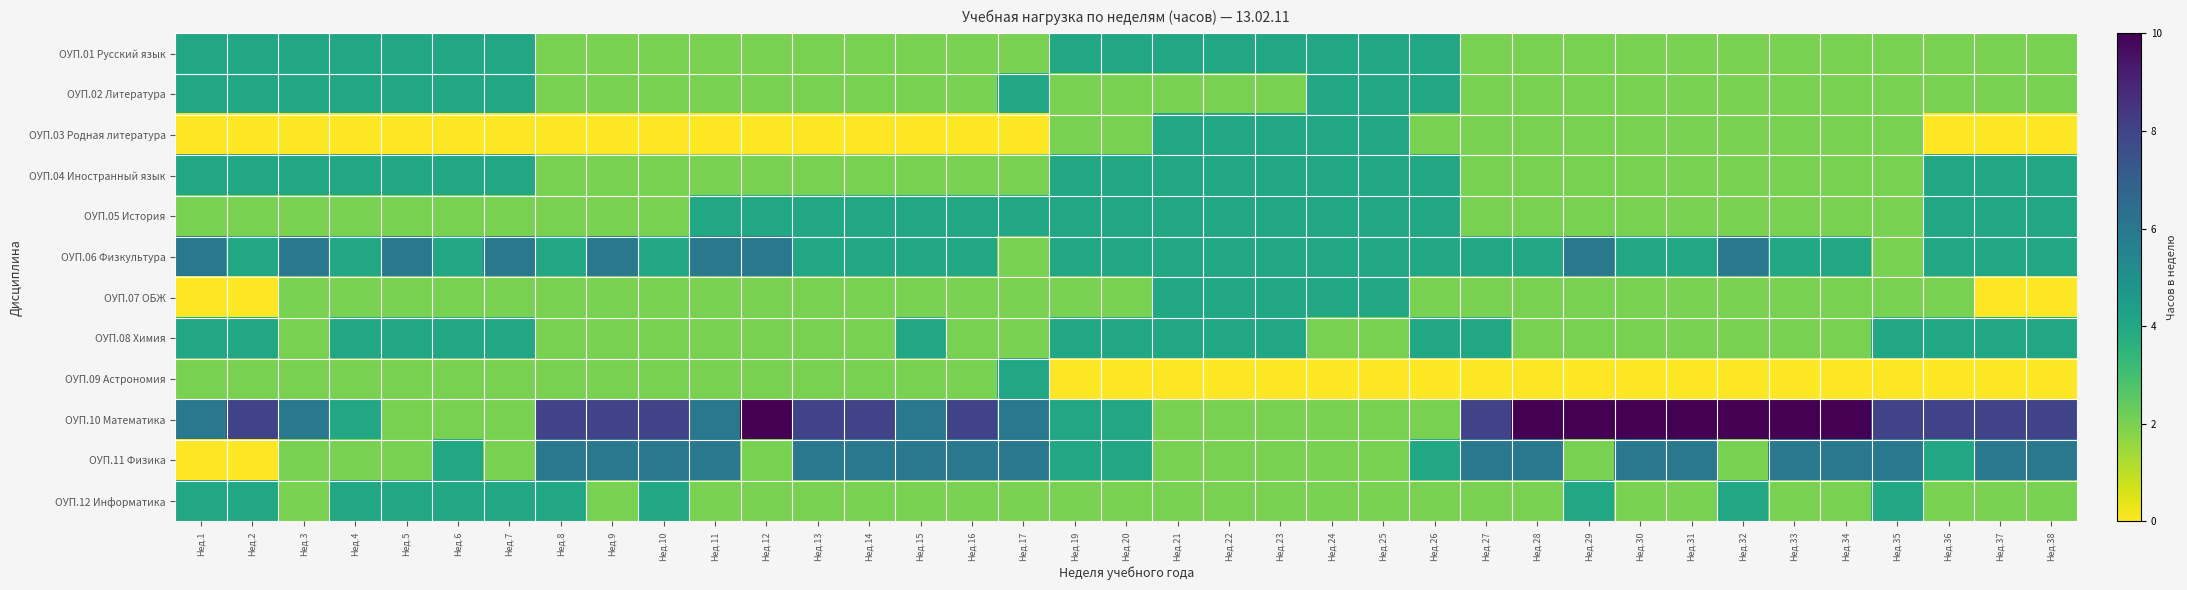

Reading left to right, list all the values displayed in this chart.

ОУП.01 Русский язык: Нед.1=4	Нед.2=4	Нед.3=4	Нед.4=4	Нед.5=4	Нед.6=4	Нед.7=4	Нед.8=2	Нед.9=2	Нед.10=2	Нед.11=2	Нед.12=2	Нед.13=2	Нед.14=2	Нед.15=2	Нед.16=2	Нед.17=2	Нед.19=4	Нед.20=4	Нед.21=4	Нед.22=4	Нед.23=4	Нед.24=4	Нед.25=4	Нед.26=4	Нед.27=2	Нед.28=2	Нед.29=2	Нед.30=2	Нед.31=2	Нед.32=2	Нед.33=2	Нед.34=2	Нед.35=2	Нед.36=2	Нед.37=2	Нед.38=2
ОУП.02 Литература: Нед.1=4	Нед.2=4	Нед.3=4	Нед.4=4	Нед.5=4	Нед.6=4	Нед.7=4	Нед.8=2	Нед.9=2	Нед.10=2	Нед.11=2	Нед.12=2	Нед.13=2	Нед.14=2	Нед.15=2	Нед.16=2	Нед.17=4	Нед.19=2	Нед.20=2	Нед.21=2	Нед.22=2	Нед.23=2	Нед.24=4	Нед.25=4	Нед.26=4	Нед.27=2	Нед.28=2	Нед.29=2	Нед.30=2	Нед.31=2	Нед.32=2	Нед.33=2	Нед.34=2	Нед.35=2	Нед.36=2	Нед.37=2	Нед.38=2
ОУП.03 Родная литература: Нед.1=0	Нед.2=0	Нед.3=0	Нед.4=0	Нед.5=0	Нед.6=0	Нед.7=0	Нед.8=0	Нед.9=0	Нед.10=0	Нед.11=0	Нед.12=0	Нед.13=0	Нед.14=0	Нед.15=0	Нед.16=0	Нед.17=0	Нед.19=2	Нед.20=2	Нед.21=4	Нед.22=4	Нед.23=4	Нед.24=4	Нед.25=4	Нед.26=2	Нед.27=2	Нед.28=2	Нед.29=2	Нед.30=2	Нед.31=2	Нед.32=2	Нед.33=2	Нед.34=2	Нед.35=2	Нед.36=0	Нед.37=0	Нед.38=0
ОУП.04 Иностранный язык: Нед.1=4	Нед.2=4	Нед.3=4	Нед.4=4	Нед.5=4	Нед.6=4	Нед.7=4	Нед.8=2	Нед.9=2	Нед.10=2	Нед.11=2	Нед.12=2	Нед.13=2	Нед.14=2	Нед.15=2	Нед.16=2	Нед.17=2	Нед.19=4	Нед.20=4	Нед.21=4	Нед.22=4	Нед.23=4	Нед.24=4	Нед.25=4	Нед.26=4	Нед.27=2	Нед.28=2	Нед.29=2	Нед.30=2	Нед.31=2	Нед.32=2	Нед.33=2	Нед.34=2	Нед.35=2	Нед.36=4	Нед.37=4	Нед.38=4
ОУП.05 История: Нед.1=2	Нед.2=2	Нед.3=2	Нед.4=2	Нед.5=2	Нед.6=2	Нед.7=2	Нед.8=2	Нед.9=2	Нед.10=2	Нед.11=4	Нед.12=4	Нед.13=4	Нед.14=4	Нед.15=4	Нед.16=4	Нед.17=4	Нед.19=4	Нед.20=4	Нед.21=4	Нед.22=4	Нед.23=4	Нед.24=4	Нед.25=4	Нед.26=4	Нед.27=2	Нед.28=2	Нед.29=2	Нед.30=2	Нед.31=2	Нед.32=2	Нед.33=2	Нед.34=2	Нед.35=2	Нед.36=4	Нед.37=4	Нед.38=4
ОУП.06 Физкультура: Нед.1=6	Нед.2=4	Нед.3=6	Нед.4=4	Нед.5=6	Нед.6=4	Нед.7=6	Нед.8=4	Нед.9=6	Нед.10=4	Нед.11=6	Нед.12=6	Нед.13=4	Нед.14=4	Нед.15=4	Нед.16=4	Нед.17=2	Нед.19=4	Нед.20=4	Нед.21=4	Нед.22=4	Нед.23=4	Нед.24=4	Нед.25=4	Нед.26=4	Нед.27=4	Нед.28=4	Нед.29=6	Нед.30=4	Нед.31=4	Нед.32=6	Нед.33=4	Нед.34=4	Нед.35=2	Нед.36=4	Нед.37=4	Нед.38=4
ОУП.07 ОБЖ: Нед.1=0	Нед.2=0	Нед.3=2	Нед.4=2	Нед.5=2	Нед.6=2	Нед.7=2	Нед.8=2	Нед.9=2	Нед.10=2	Нед.11=2	Нед.12=2	Нед.13=2	Нед.14=2	Нед.15=2	Нед.16=2	Нед.17=2	Нед.19=2	Нед.20=2	Нед.21=4	Нед.22=4	Нед.23=4	Нед.24=4	Нед.25=4	Нед.26=2	Нед.27=2	Нед.28=2	Нед.29=2	Нед.30=2	Нед.31=2	Нед.32=2	Нед.33=2	Нед.34=2	Нед.35=2	Нед.36=2	Нед.37=0	Нед.38=0
ОУП.08 Химия: Нед.1=4	Нед.2=4	Нед.3=2	Нед.4=4	Нед.5=4	Нед.6=4	Нед.7=4	Нед.8=2	Нед.9=2	Нед.10=2	Нед.11=2	Нед.12=2	Нед.13=2	Нед.14=2	Нед.15=4	Нед.16=2	Нед.17=2	Нед.19=4	Нед.20=4	Нед.21=4	Нед.22=4	Нед.23=4	Нед.24=2	Нед.25=2	Нед.26=4	Нед.27=4	Нед.28=2	Нед.29=2	Нед.30=2	Нед.31=2	Нед.32=2	Нед.33=2	Нед.34=2	Нед.35=4	Нед.36=4	Нед.37=4	Нед.38=4
ОУП.09 Астрономия: Нед.1=2	Нед.2=2	Нед.3=2	Нед.4=2	Нед.5=2	Нед.6=2	Нед.7=2	Нед.8=2	Нед.9=2	Нед.10=2	Нед.11=2	Нед.12=2	Нед.13=2	Нед.14=2	Нед.15=2	Нед.16=2	Нед.17=4	Нед.19=0	Нед.20=0	Нед.21=0	Нед.22=0	Нед.23=0	Нед.24=0	Нед.25=0	Нед.26=0	Нед.27=0	Нед.28=0	Нед.29=0	Нед.30=0	Нед.31=0	Нед.32=0	Нед.33=0	Нед.34=0	Нед.35=0	Нед.36=0	Нед.37=0	Нед.38=0
ОУП.10 Математика: Нед.1=6	Нед.2=8	Нед.3=6	Нед.4=4	Нед.5=2	Нед.6=2	Нед.7=2	Нед.8=8	Нед.9=8	Нед.10=8	Нед.11=6	Нед.12=10	Нед.13=8	Нед.14=8	Нед.15=6	Нед.16=8	Нед.17=6	Нед.19=4	Нед.20=4	Нед.21=2	Нед.22=2	Нед.23=2	Нед.24=2	Нед.25=2	Нед.26=2	Нед.27=8	Нед.28=10	Нед.29=10	Нед.30=10	Нед.31=10	Нед.32=10	Нед.33=10	Нед.34=10	Нед.35=8	Нед.36=8	Нед.37=8	Нед.38=8
ОУП.11 Физика: Нед.1=0	Нед.2=0	Нед.3=2	Нед.4=2	Нед.5=2	Нед.6=4	Нед.7=2	Нед.8=6	Нед.9=6	Нед.10=6	Нед.11=6	Нед.12=2	Нед.13=6	Нед.14=6	Нед.15=6	Нед.16=6	Нед.17=6	Нед.19=4	Нед.20=4	Нед.21=2	Нед.22=2	Нед.23=2	Нед.24=2	Нед.25=2	Нед.26=4	Нед.27=6	Нед.28=6	Нед.29=2	Нед.30=6	Нед.31=6	Нед.32=2	Нед.33=6	Нед.34=6	Нед.35=6	Нед.36=4	Нед.37=6	Нед.38=6
ОУП.12 Информатика: Нед.1=4	Нед.2=4	Нед.3=2	Нед.4=4	Нед.5=4	Нед.6=4	Нед.7=4	Нед.8=4	Нед.9=2	Нед.10=4	Нед.11=2	Нед.12=2	Нед.13=2	Нед.14=2	Нед.15=2	Нед.16=2	Нед.17=2	Нед.19=2	Нед.20=2	Нед.21=2	Нед.22=2	Нед.23=2	Нед.24=2	Нед.25=2	Нед.26=2	Нед.27=2	Нед.28=2	Нед.29=4	Нед.30=2	Нед.31=2	Нед.32=4	Нед.33=2	Нед.34=2	Нед.35=4	Нед.36=2	Нед.37=2	Нед.38=2